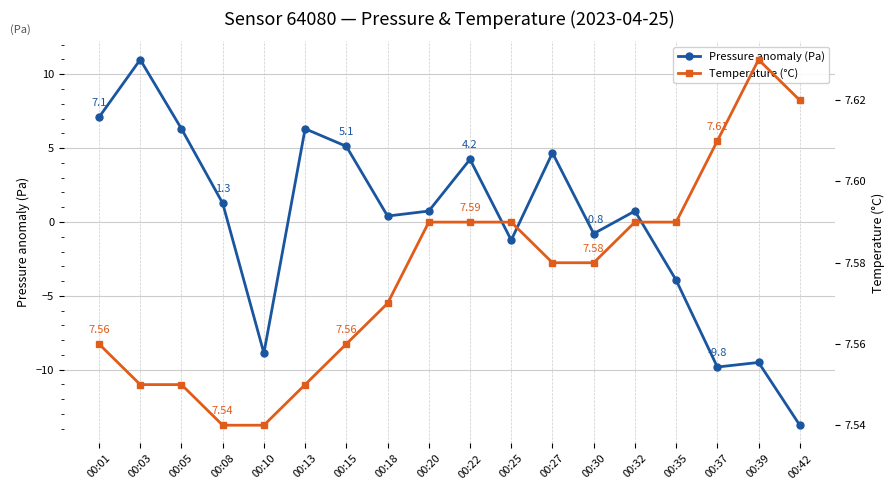

What is the value of the Temperature (°C) point at the 4th from the left?

7.5